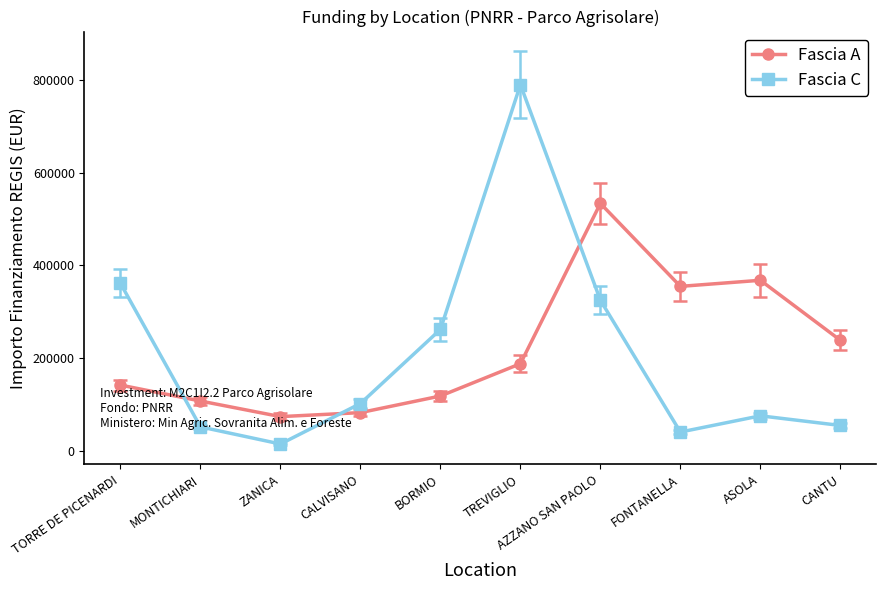

Does the chart display data point markers on the line(s)?

Yes